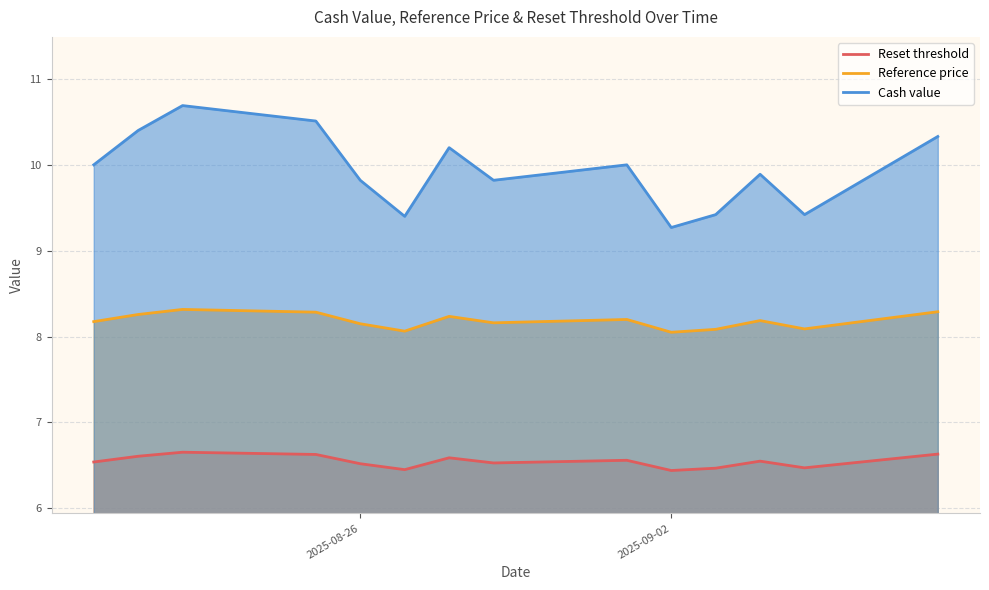

At which label does Cash value reach its minimum?

2025-09-02